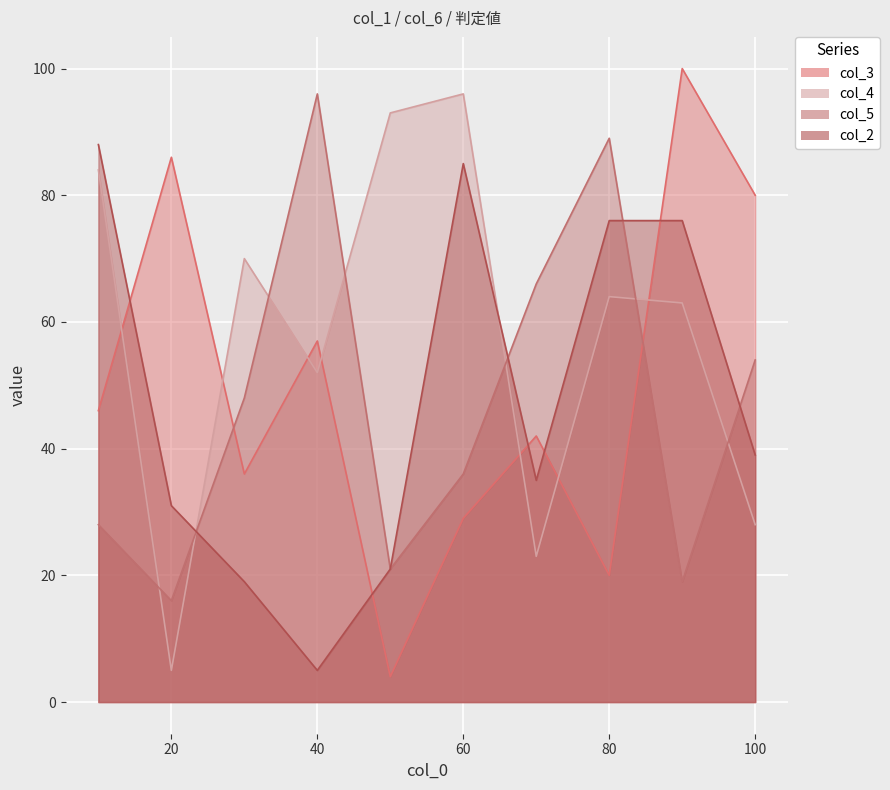

How many data points in col_2 are above 39?

4